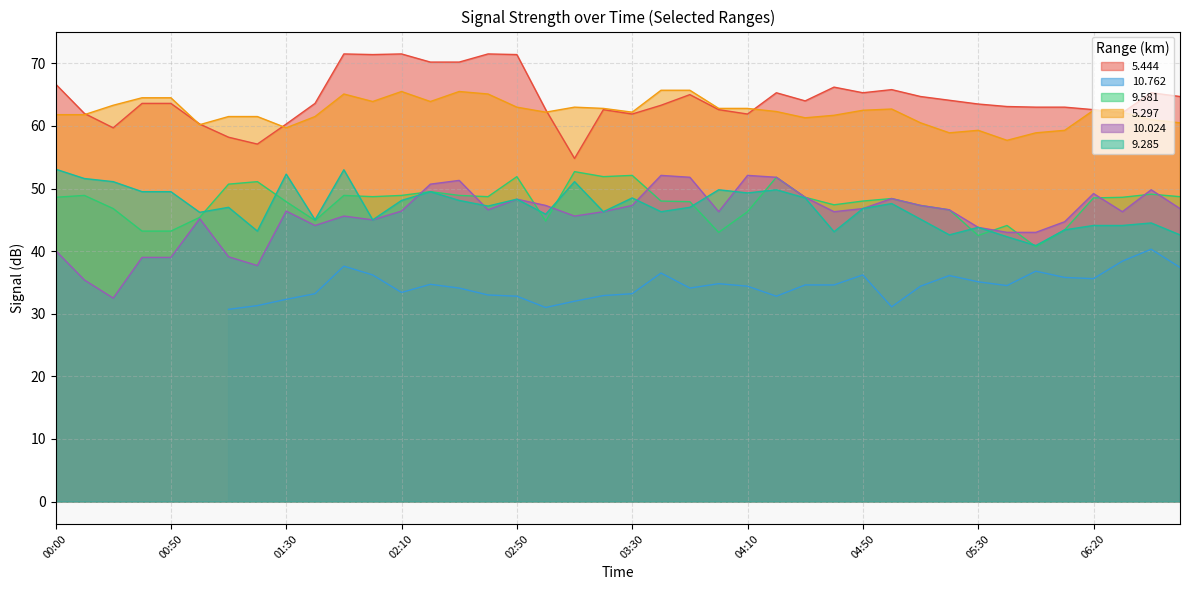

Does the chart display data point markers on the line(s)?

No